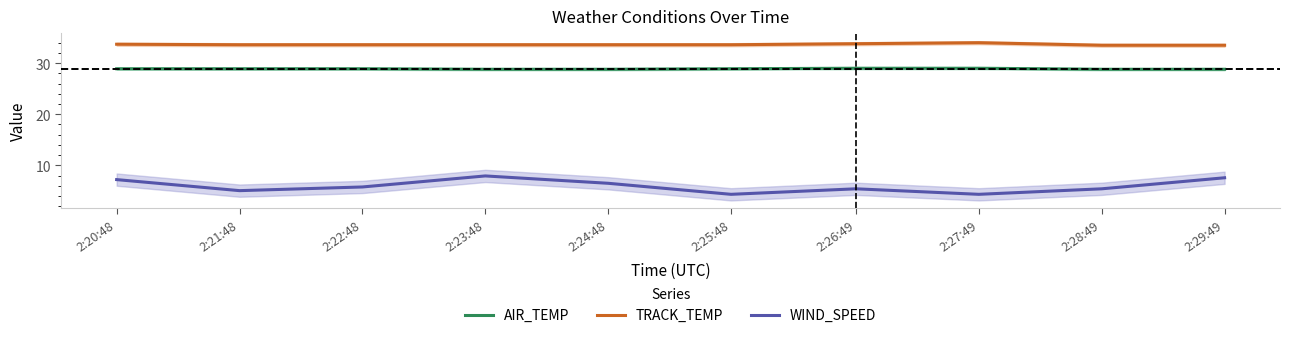

What is the difference between the maximum and minimum values in the WIND_SPEED series?

3.6